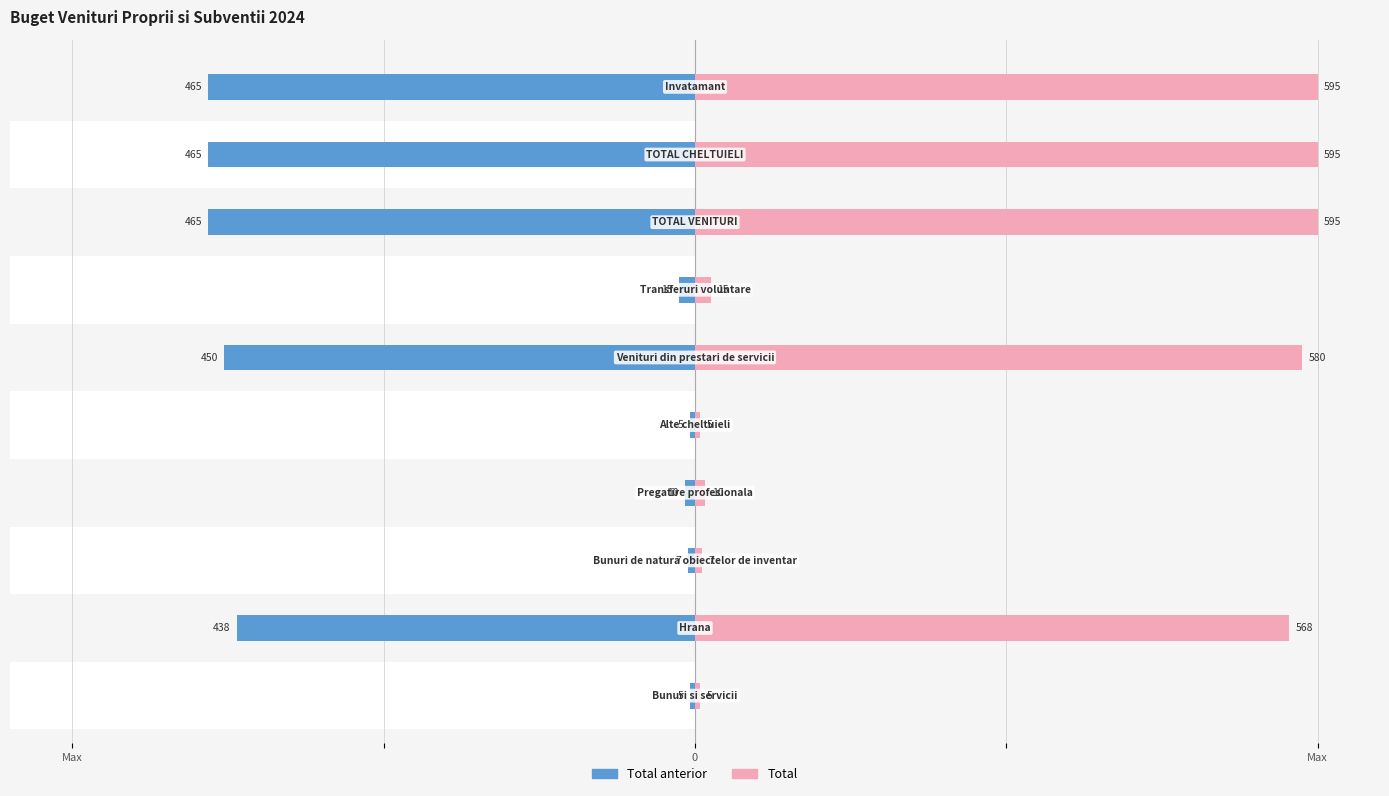

Is the value of Total at 7 greater than the value of Total anterior at 8?

Yes